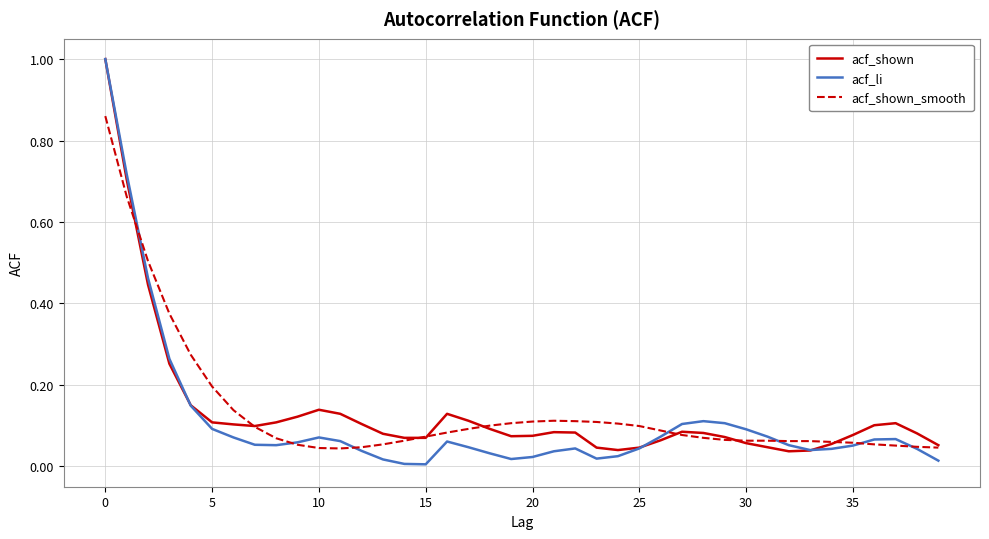

What is the maximum value for acf_shown?

1.0